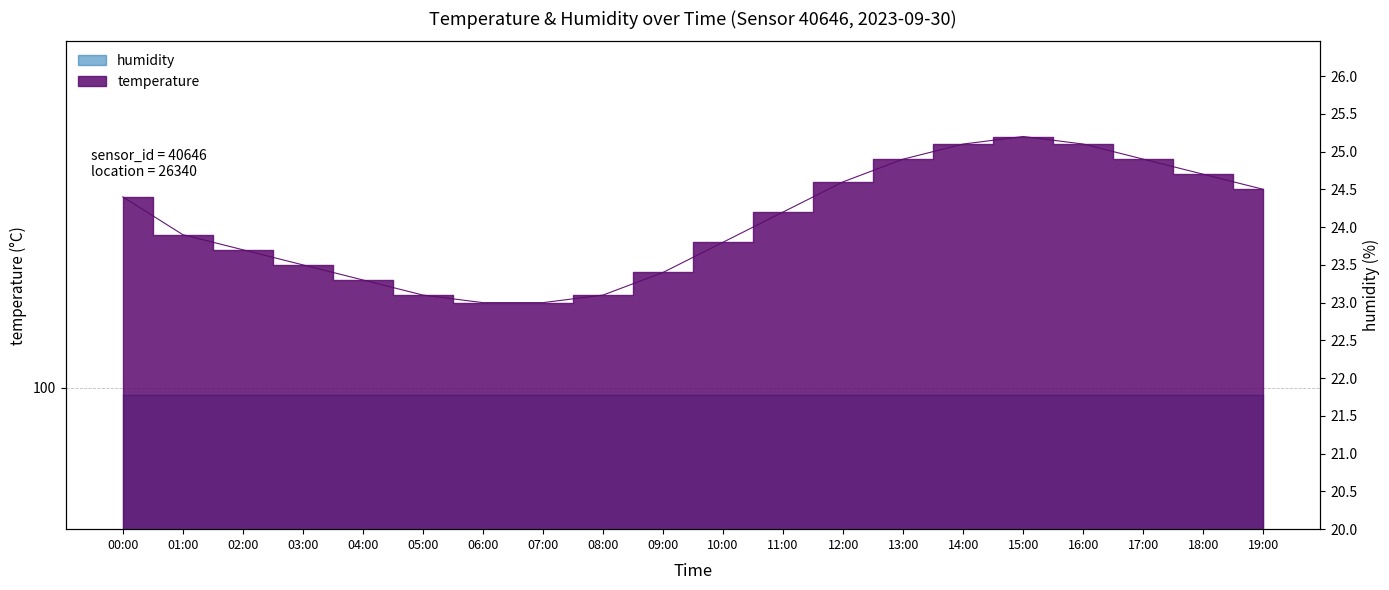

Which has a higher value, 10:00 or 00:00?

00:00